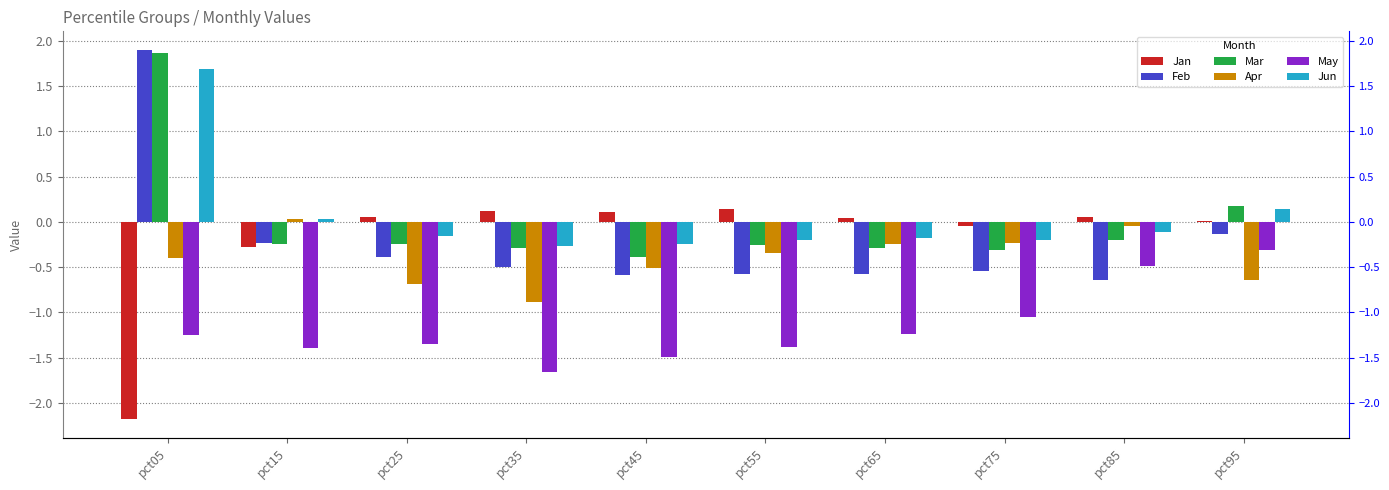

What is the difference between the highest and lowest values at pct05?

4.1